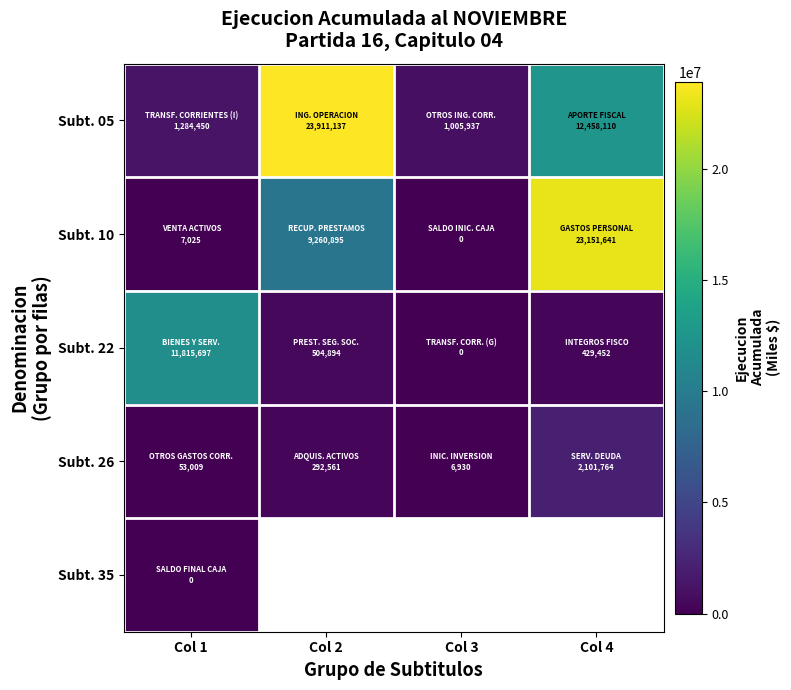

Which category has the lowest value across all series?

Col 3